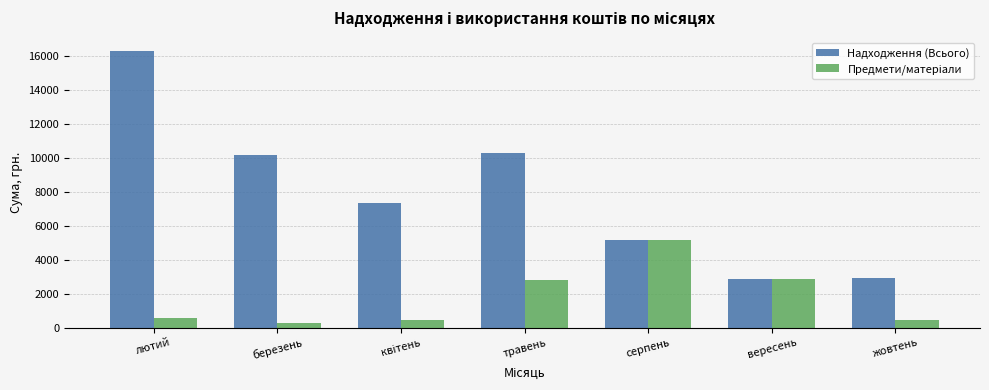

The value of Надходження (Всього) at лютий is 16295.0. True or false?

True